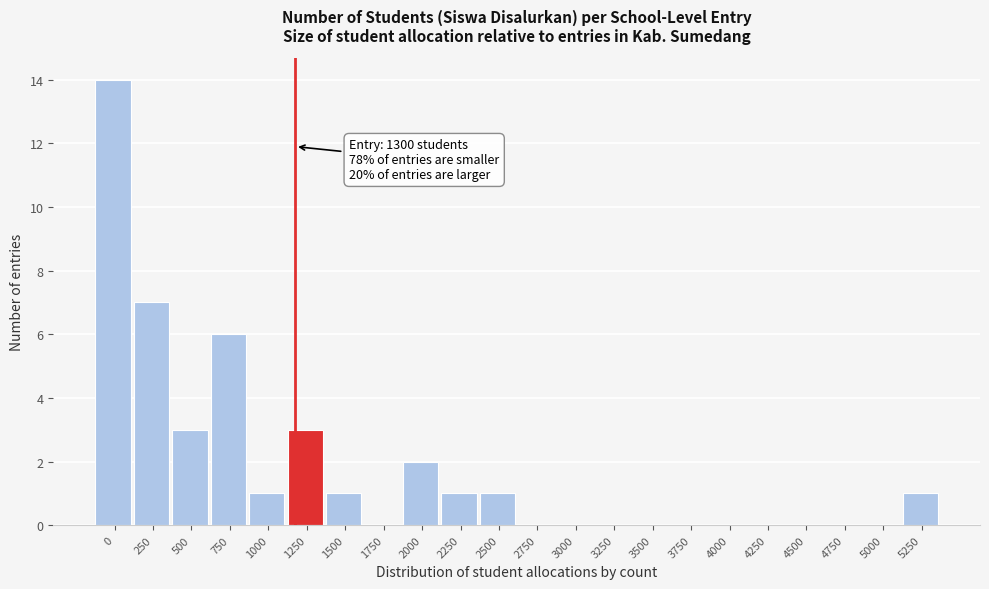

Reading left to right, what are all the values shown in this chart?

0=14	250=7	500=3	750=6	1000=1	1250=3	1500=1	1750=0	2000=2	2250=1	2500=1	2750=0	3000=0	3250=0	3500=0	3750=0	4000=0	4250=0	4500=0	4750=0	5000=0	5250=1